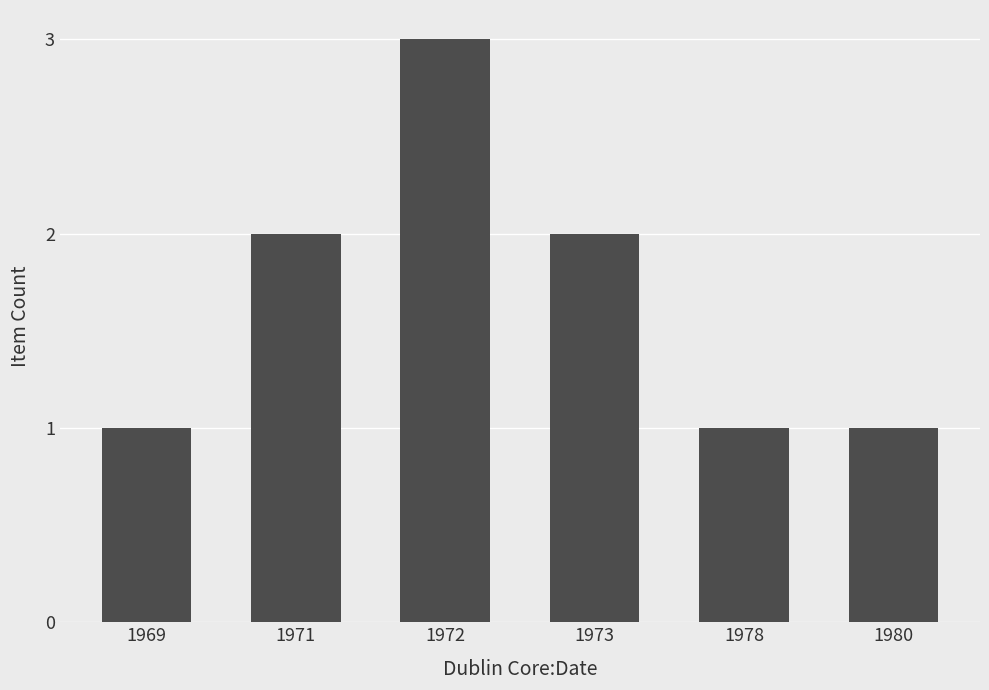

What is the ratio of the value at 1971 to the value at 1978?

2.0